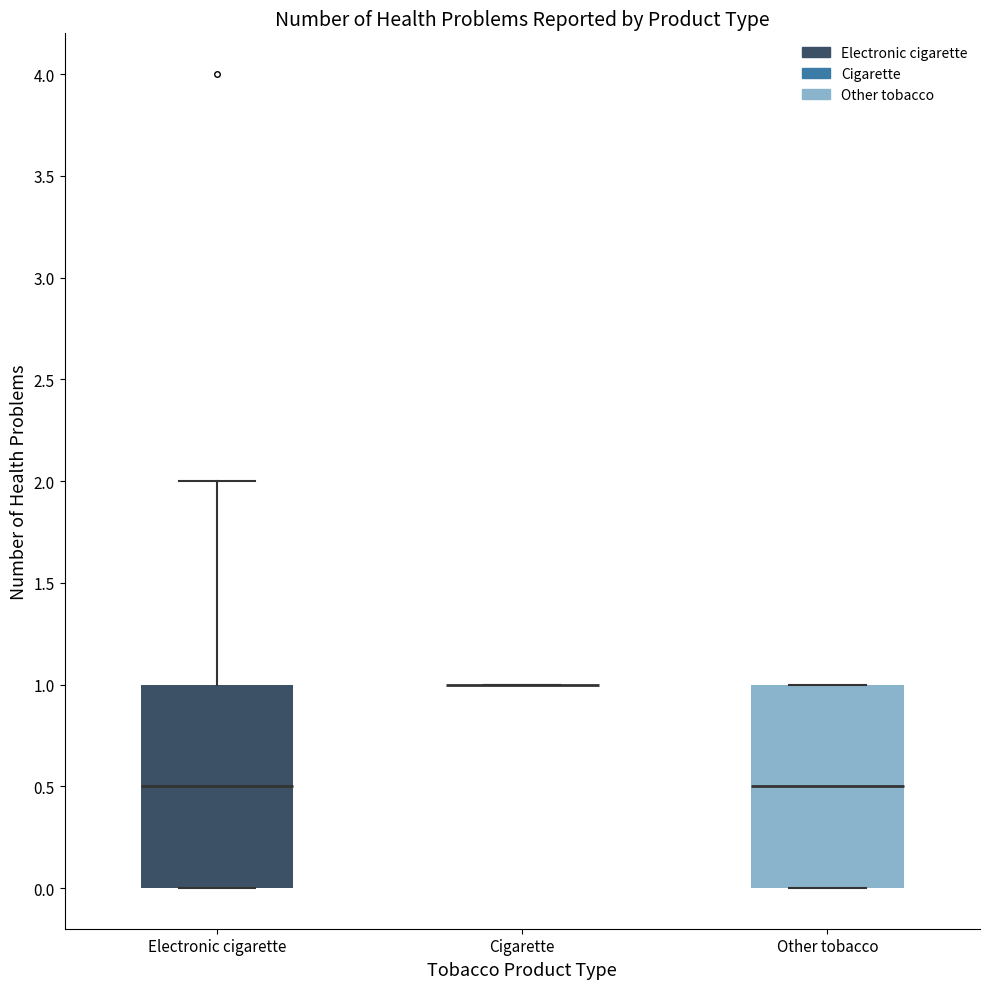

Where does the upper whisker of the box for Electronic cigarette end on the y-axis? The values are not printed on the chart, so give them approximately, as read against the axis.

2.0